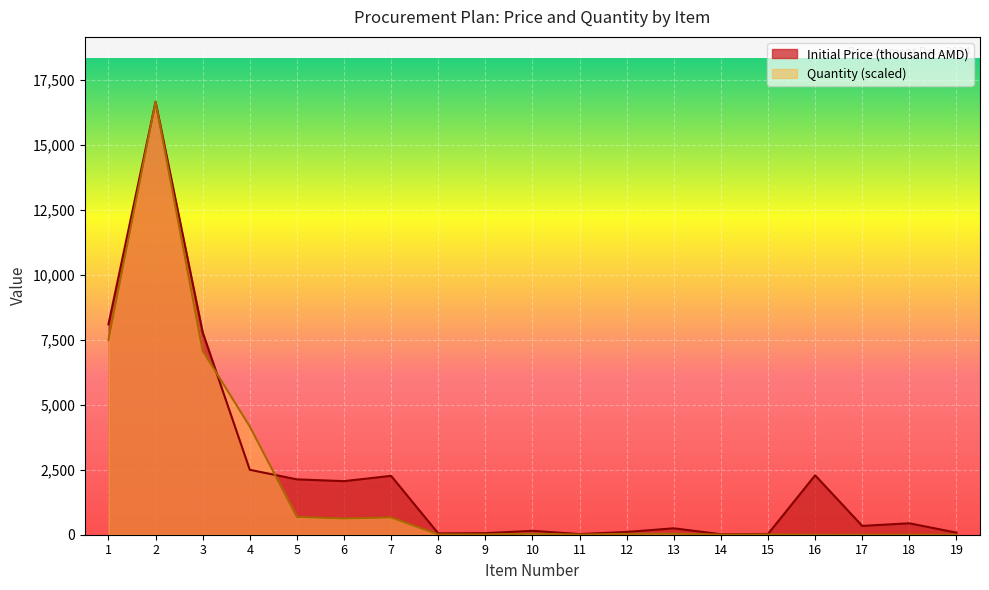

How many categories are shown in the chart?

19